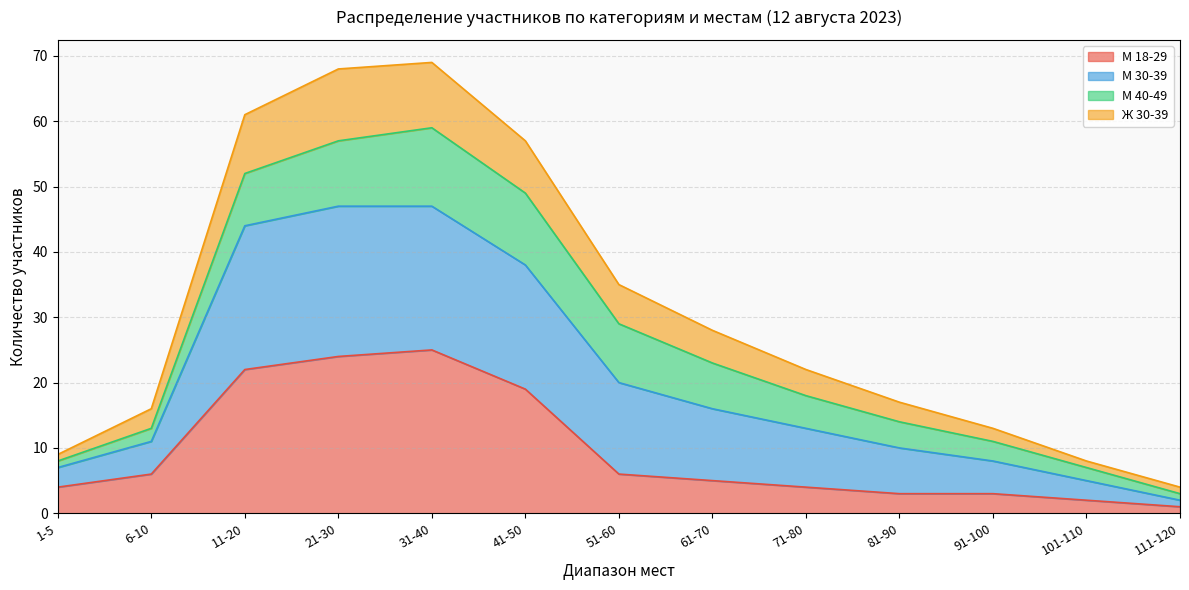

At which label does М 18-29 reach its minimum?

111-120